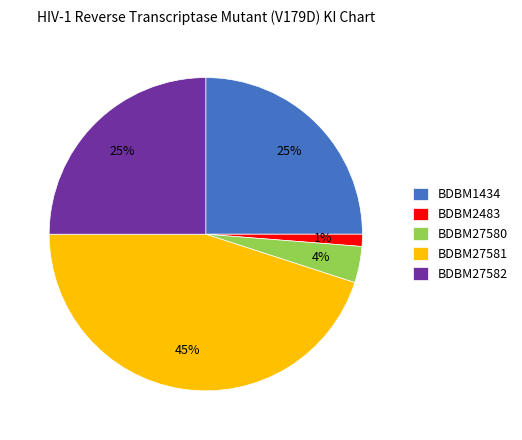

Which has a higher value, BDBM27582 or BDBM27580?

BDBM27582